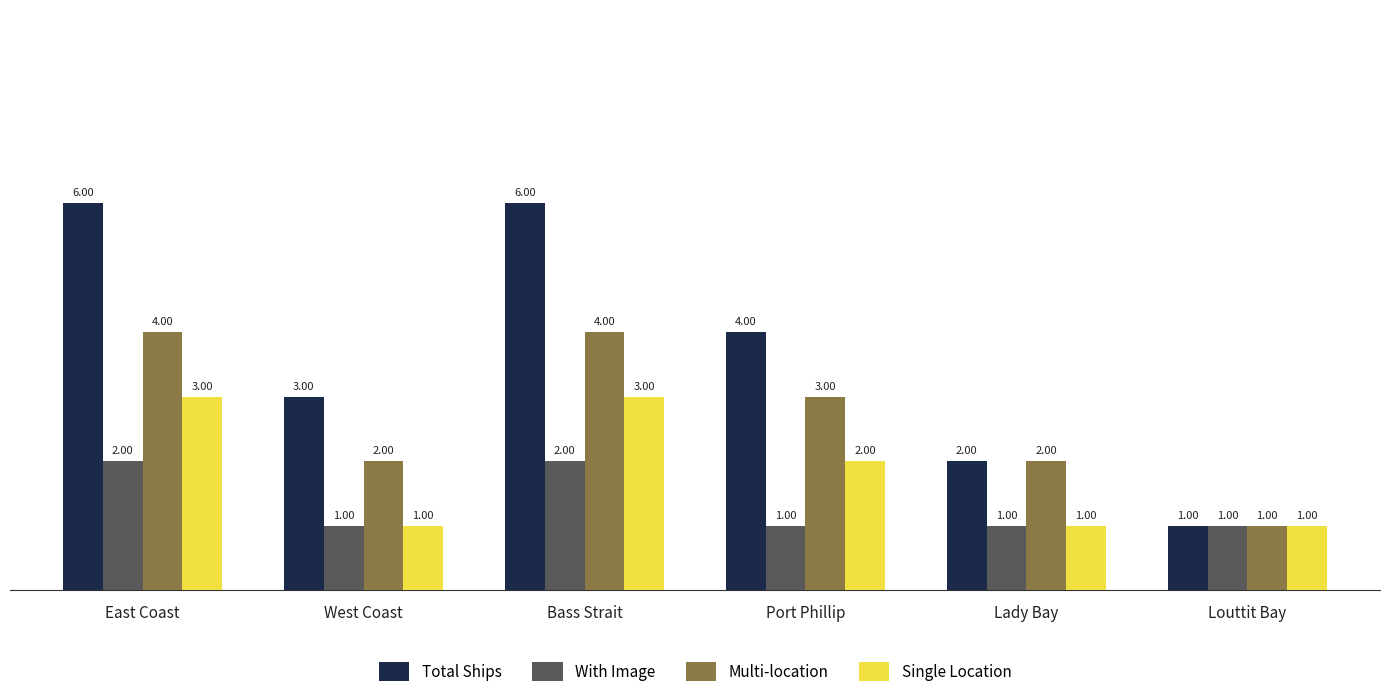

How many bars are there in total?

24